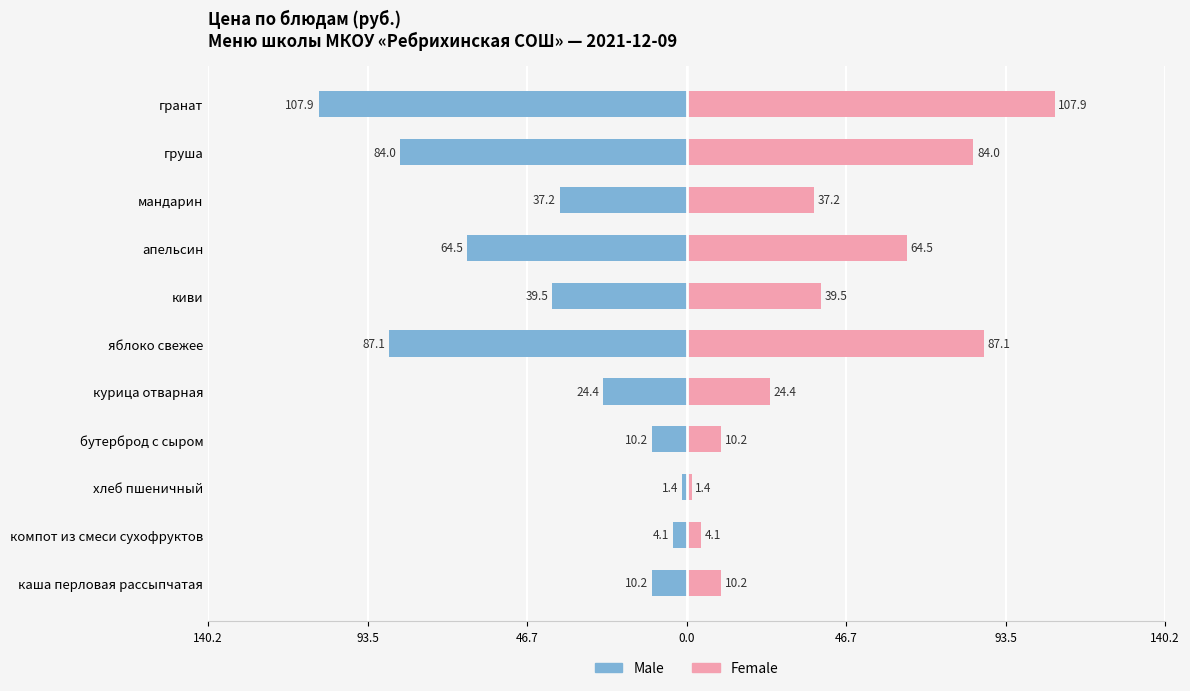

Between 140.2 and 46.7, which is larger?

46.7